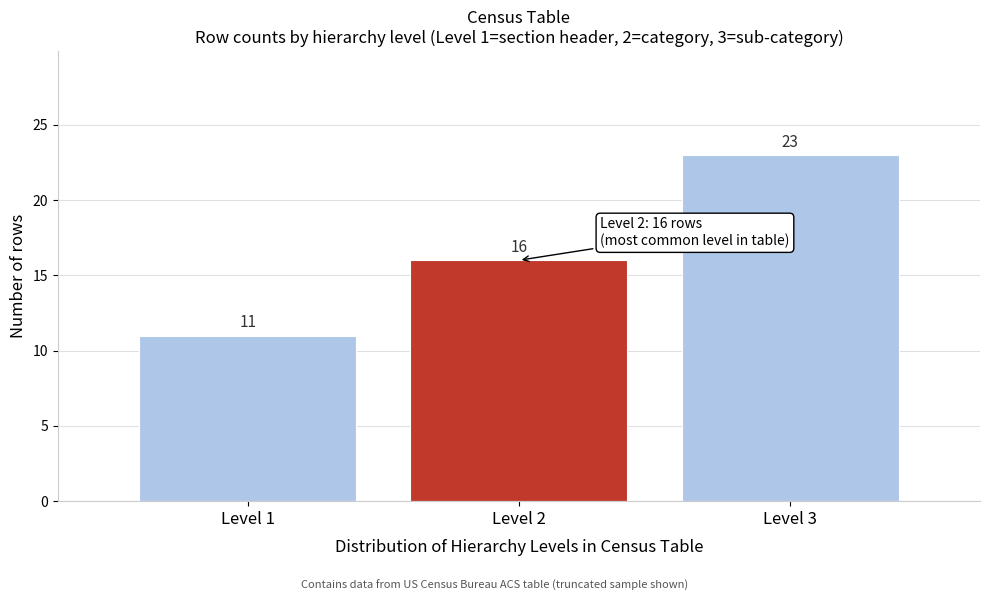

Reading left to right, list every bar in this chart as the range it spans on the x-axis followed by its height.

0.5 to 1.5: 11
1.5 to 2.5: 16
2.5 to 3.5: 23